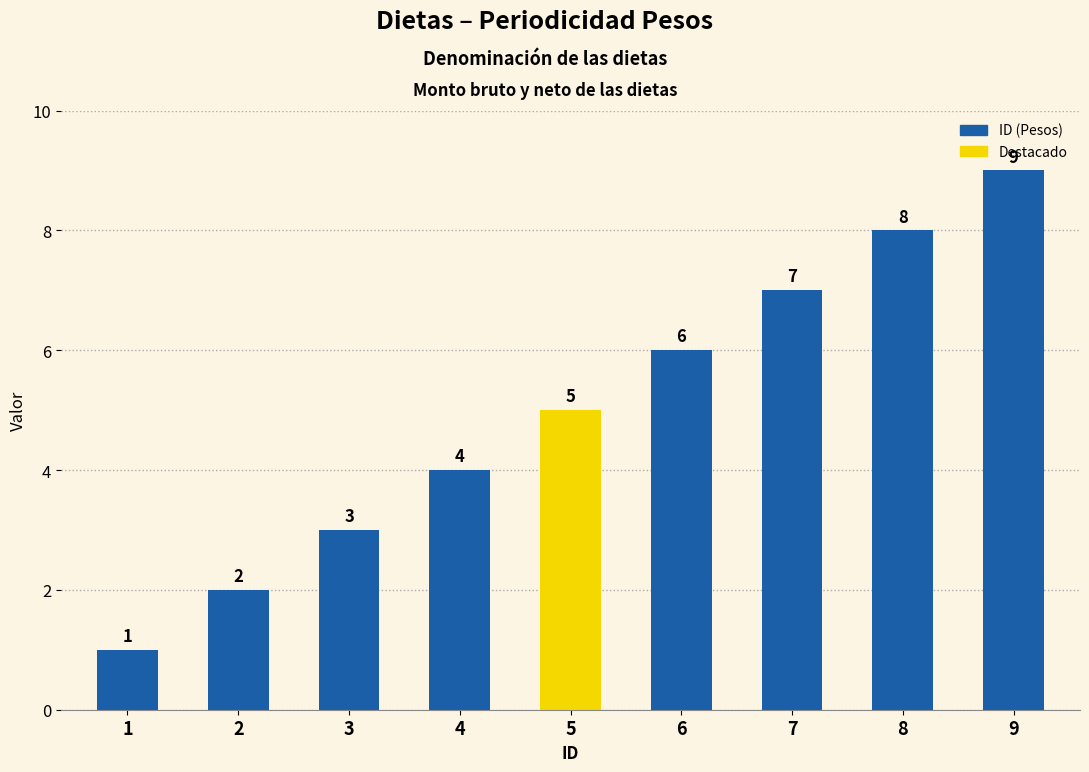

How many values are below 5?

4